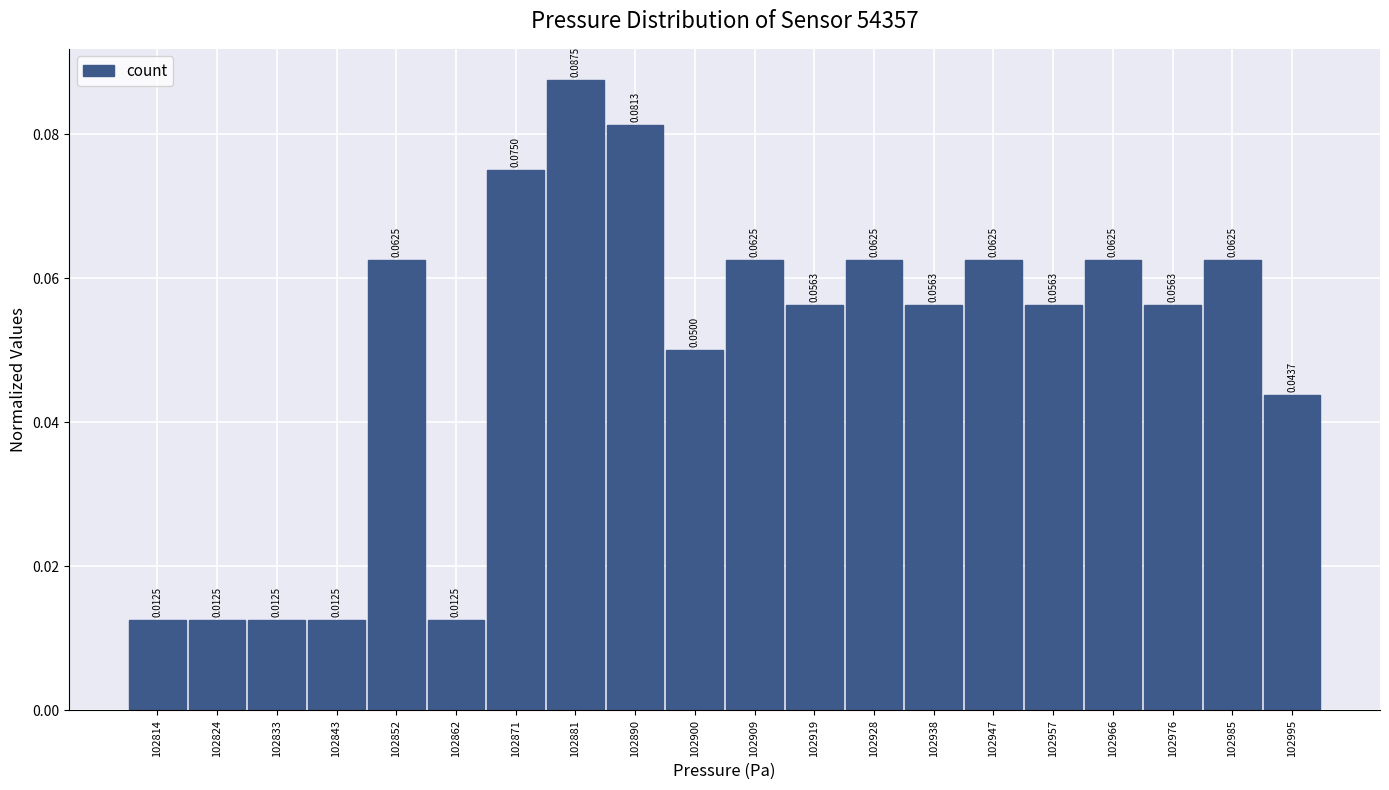

Over which range of the x-axis is the bar tallest?

102876.5 to 102886.0